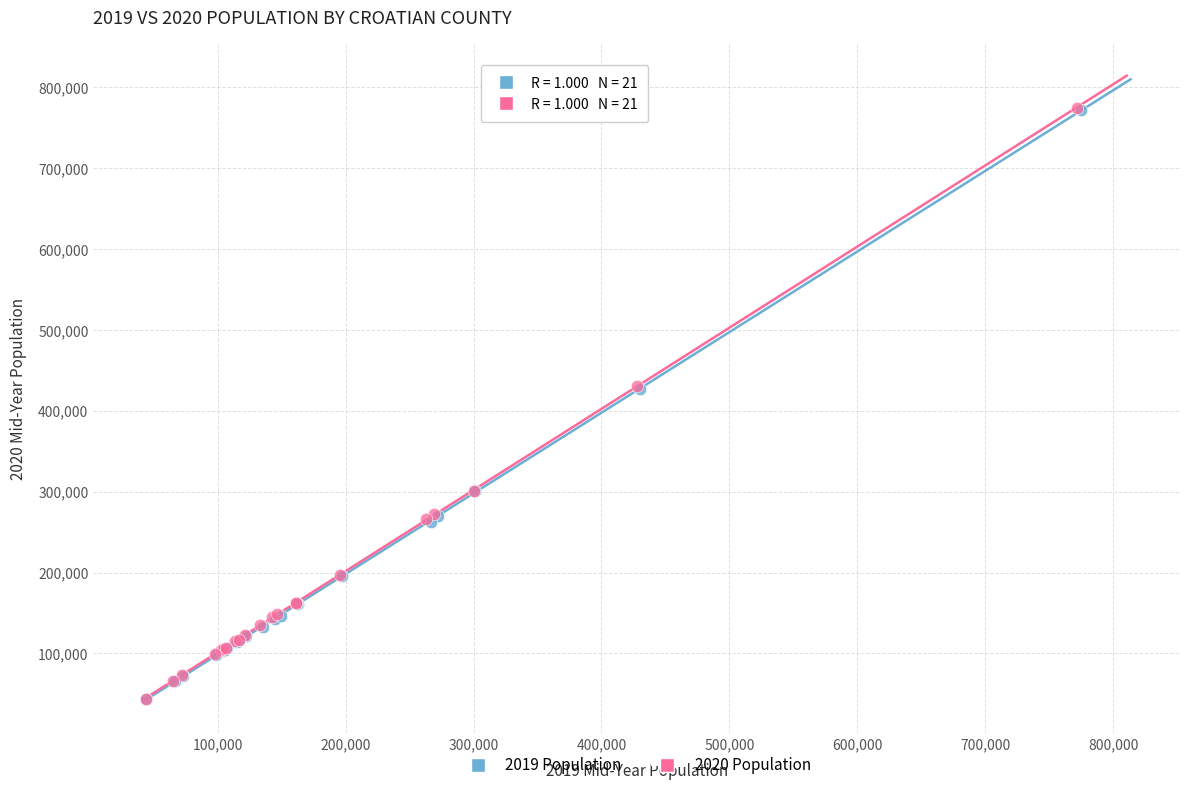

Which series has the widest spread of Y values?

2020 Population